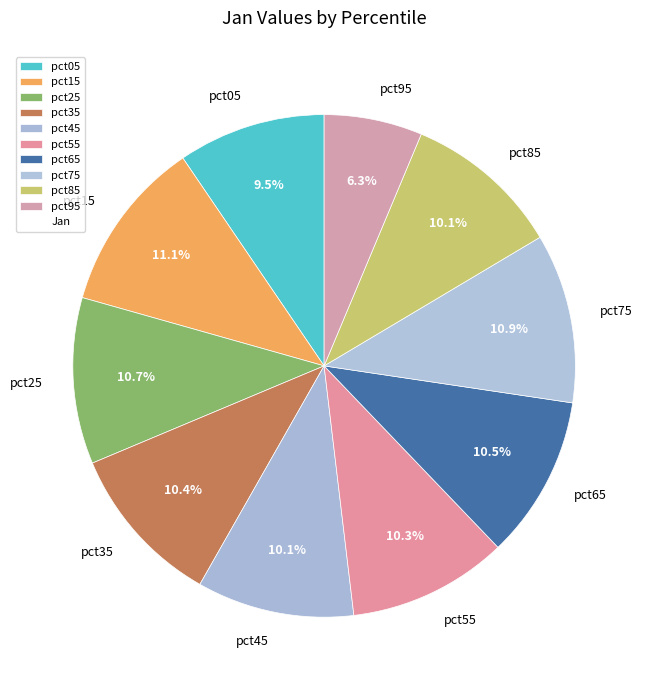

The pct45 slice represents 10% of the pie. True or false?

True